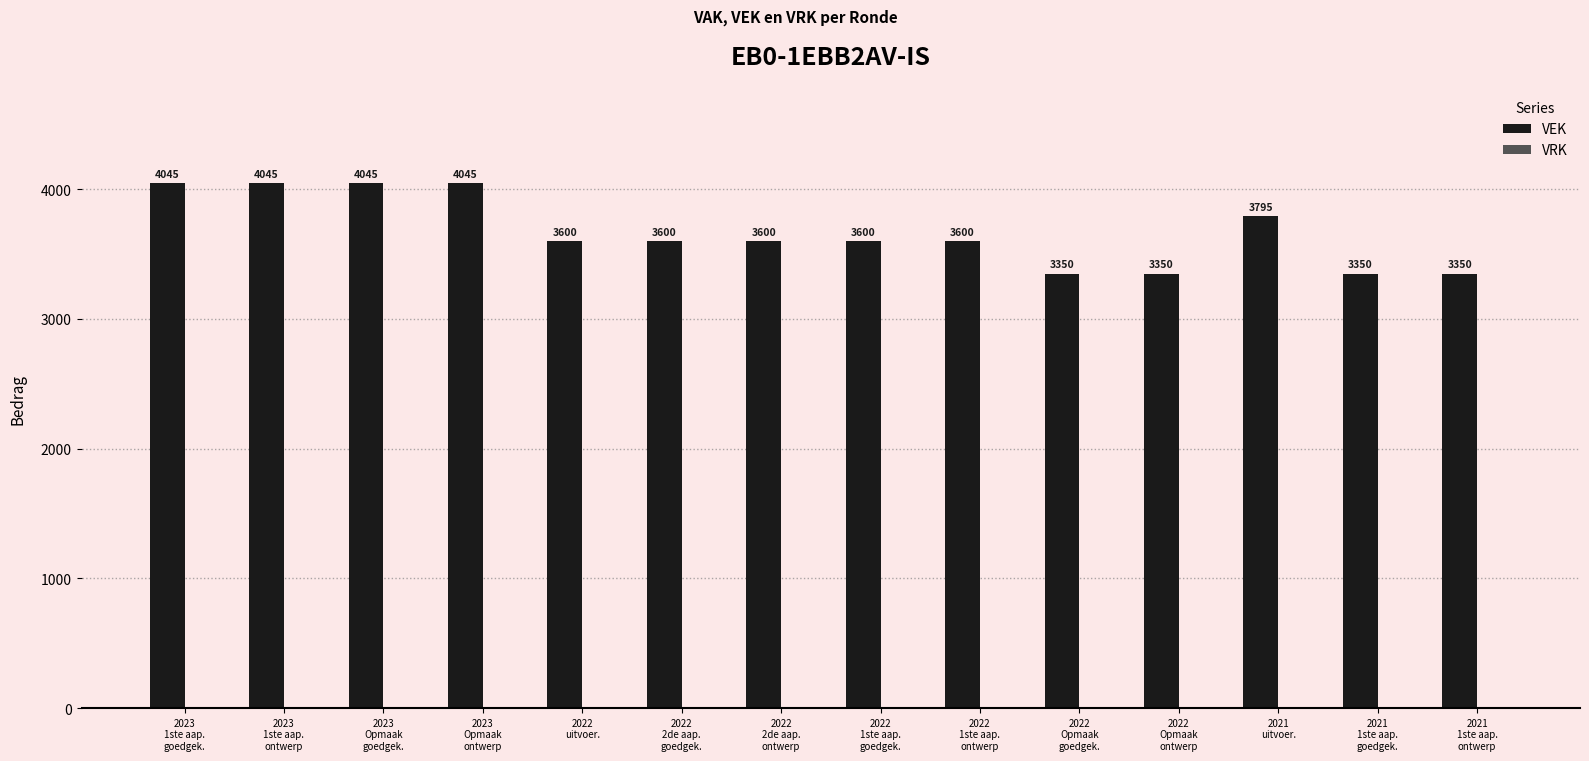

What is the average value?

3670